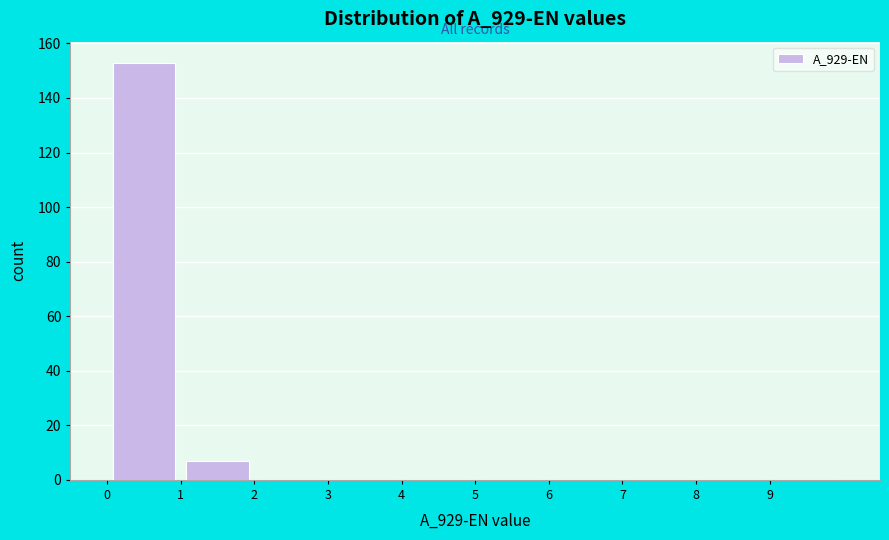

How tall is the bar that spans 1 to 2 on the x-axis? The values are not printed on the chart, so give them approximately, as read against the axis.

8